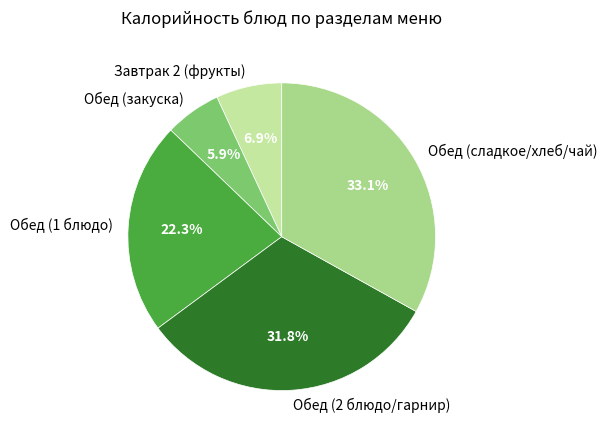

To the nearest percent, what is the average slice percentage?

20%